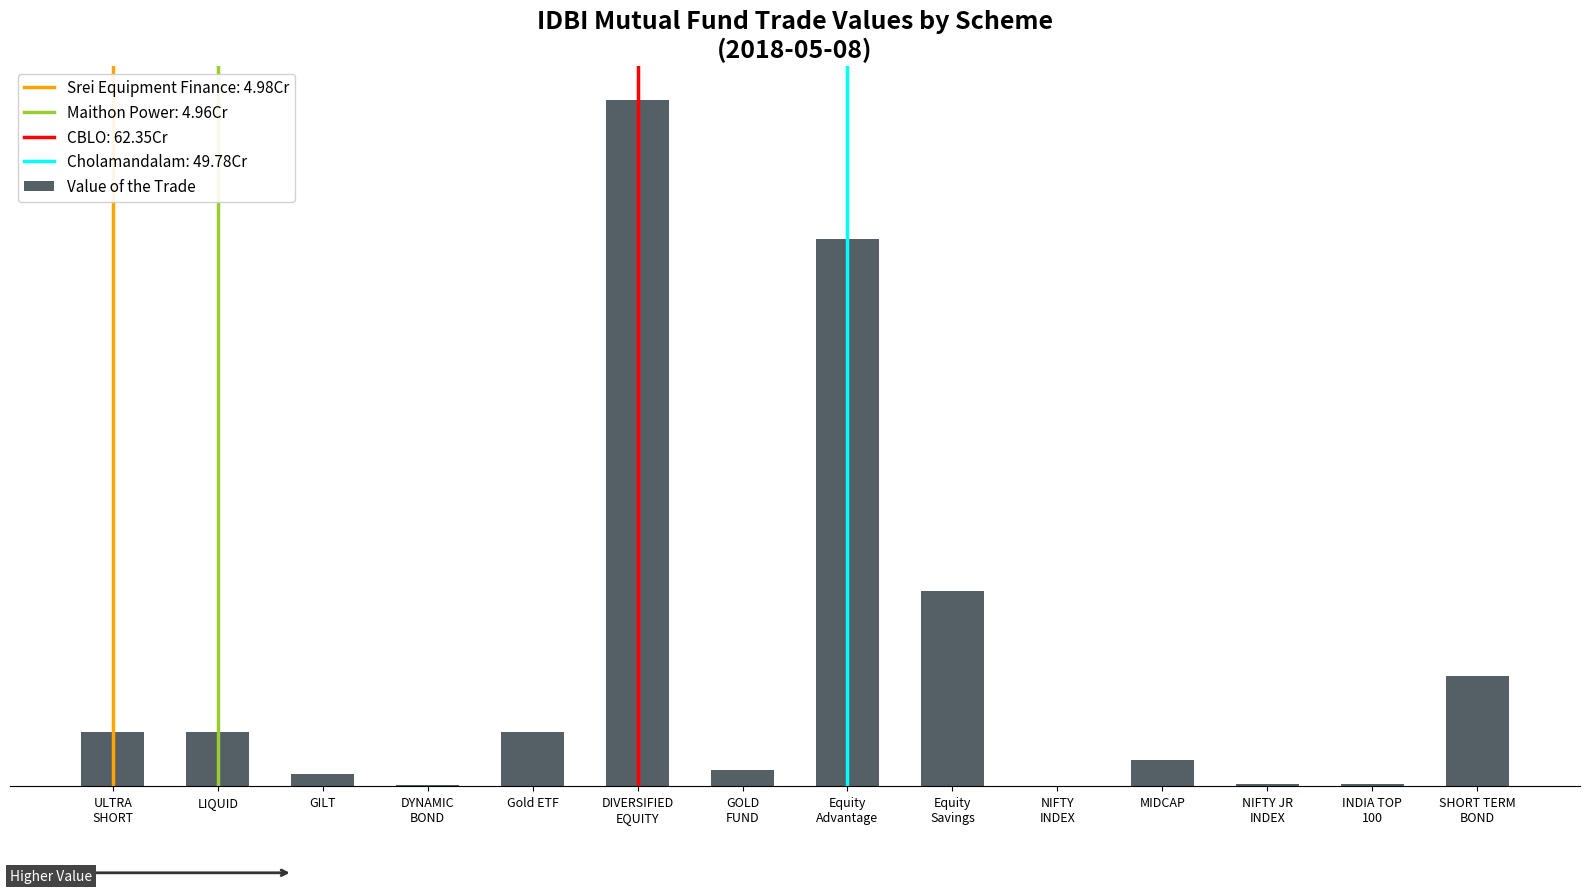

True or false: the data shows 1077736.2 at DYNAMIC
BOND.

True